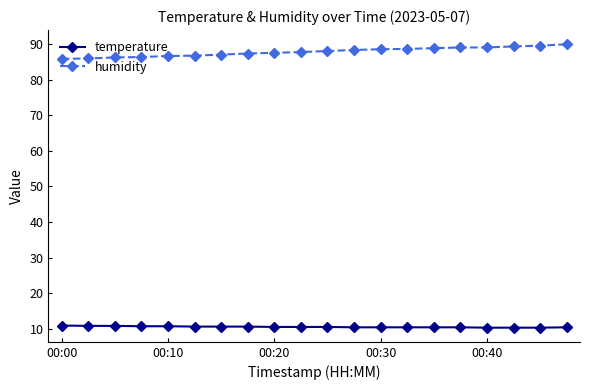

What is the average value of the temperature series?

10.5